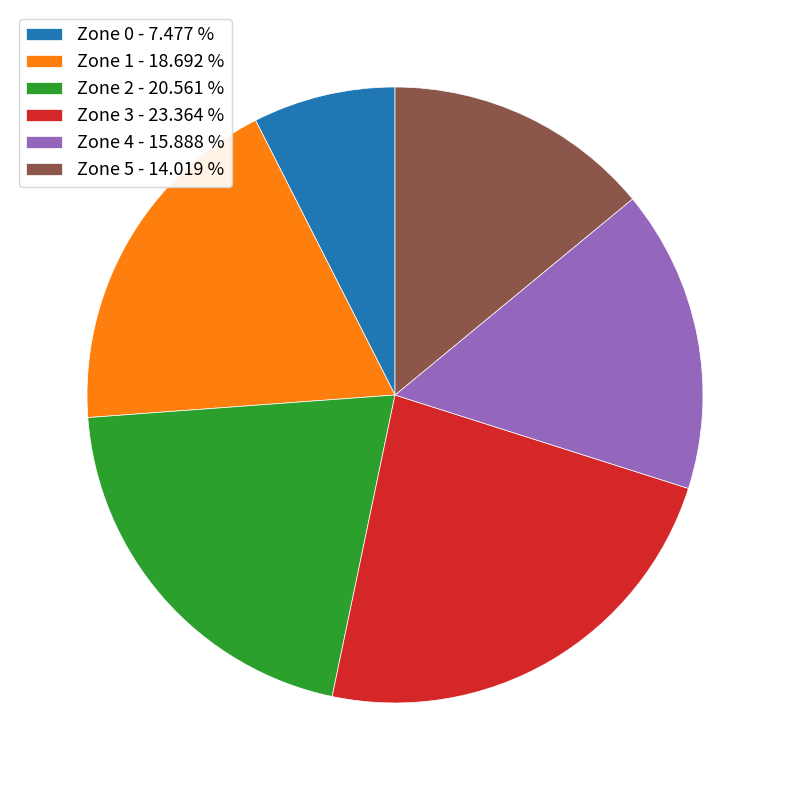

Which has a higher value, Zone 5 - 14.019 % or Zone 3 - 23.364 %?

Zone 3 - 23.364 %